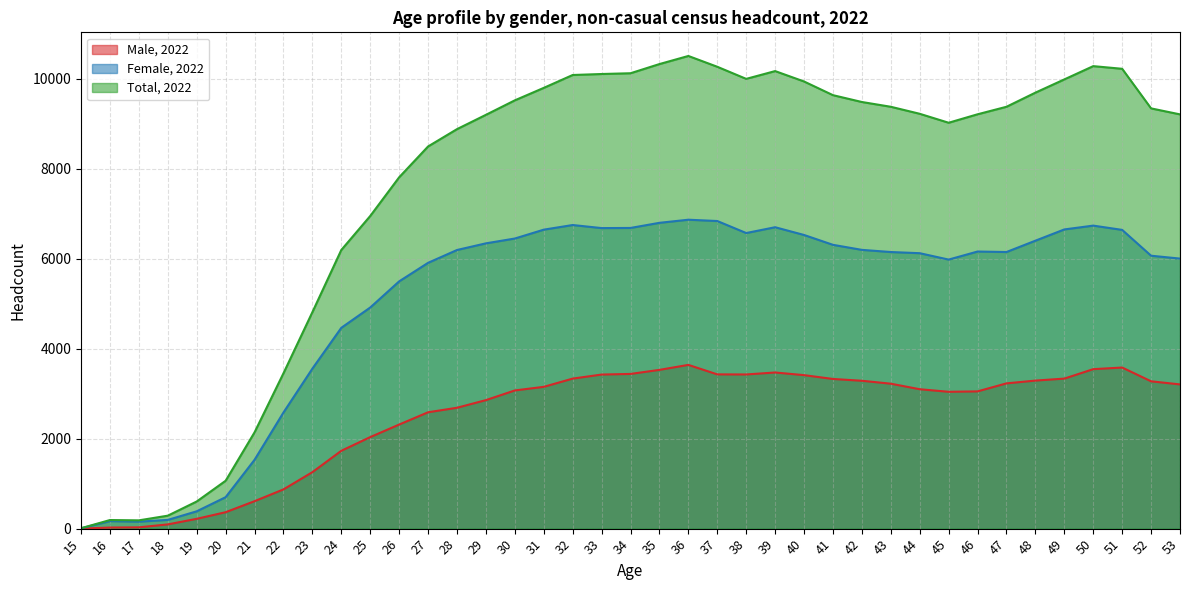

List the series in order of their peak value, highest first.

Total, 2022, Female, 2022, Male, 2022